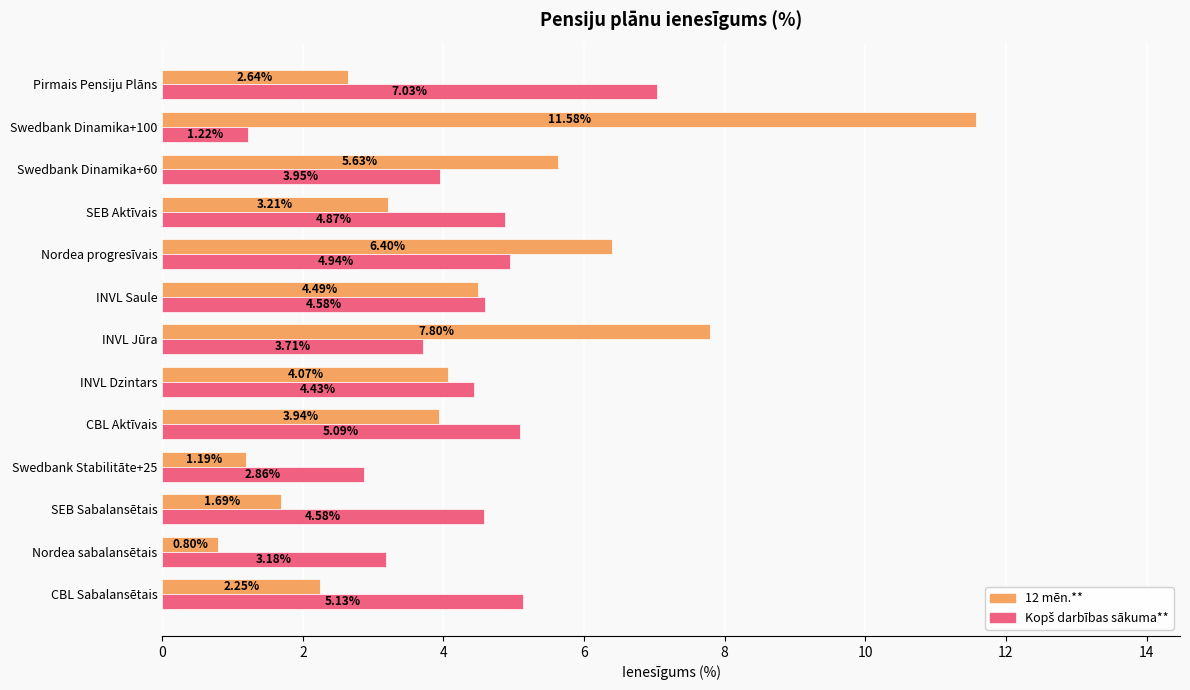

Which series has the widest spread of values?

12 mēn.**